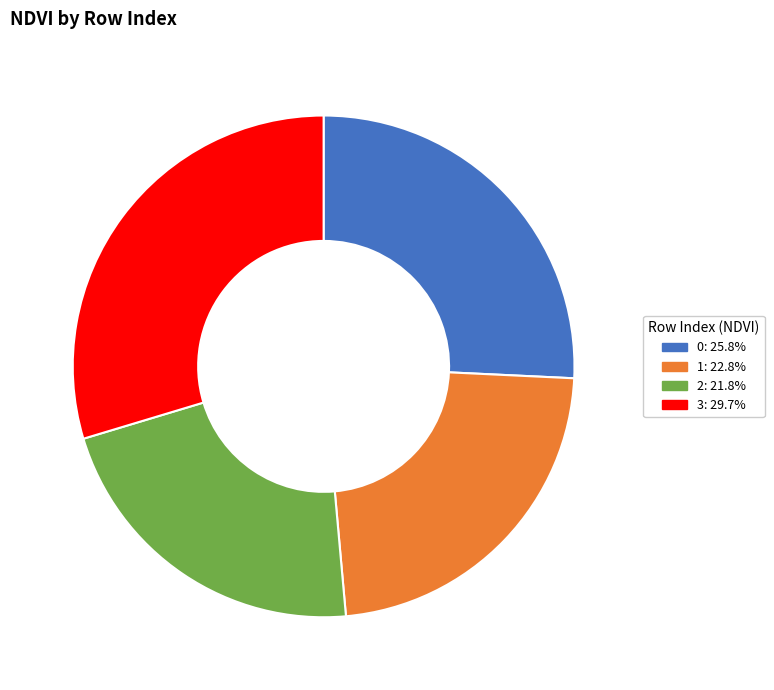

Do 3 and 1 together represent more than half of the pie?

Yes